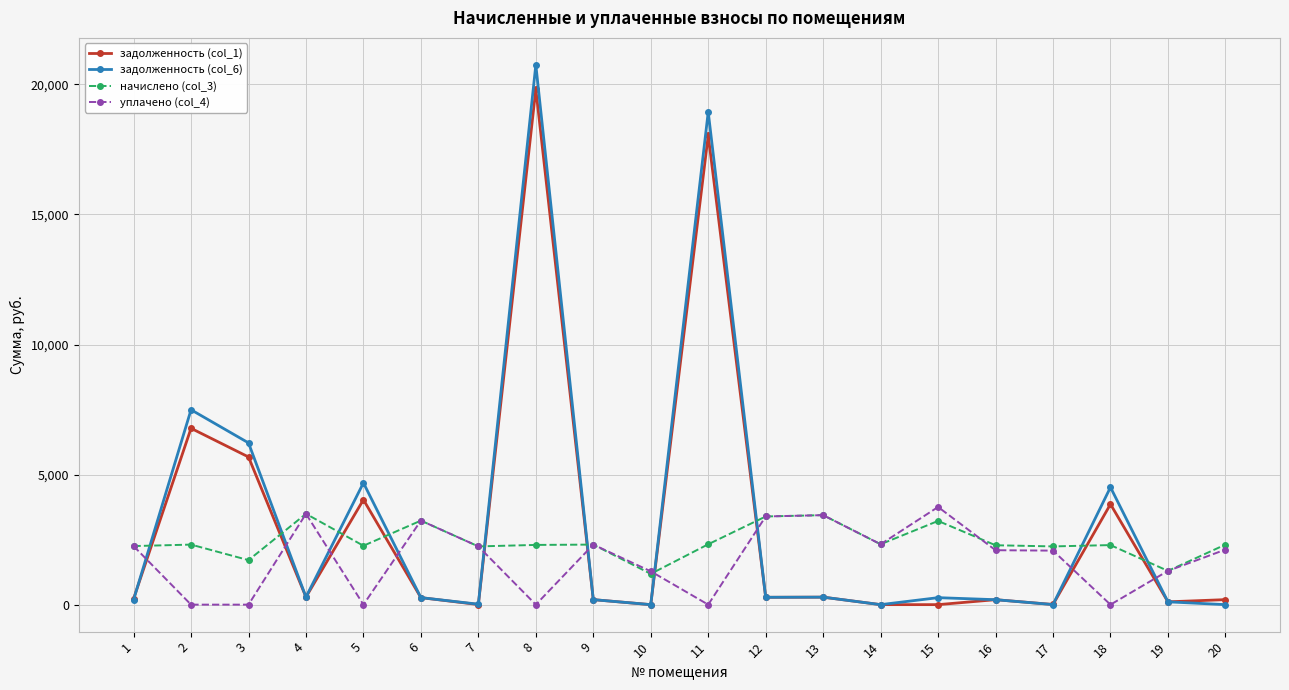

What are all the series names shown in the legend?

задолженность (col_1), задолженность (col_6), начислено (col_3), уплачено (col_4)